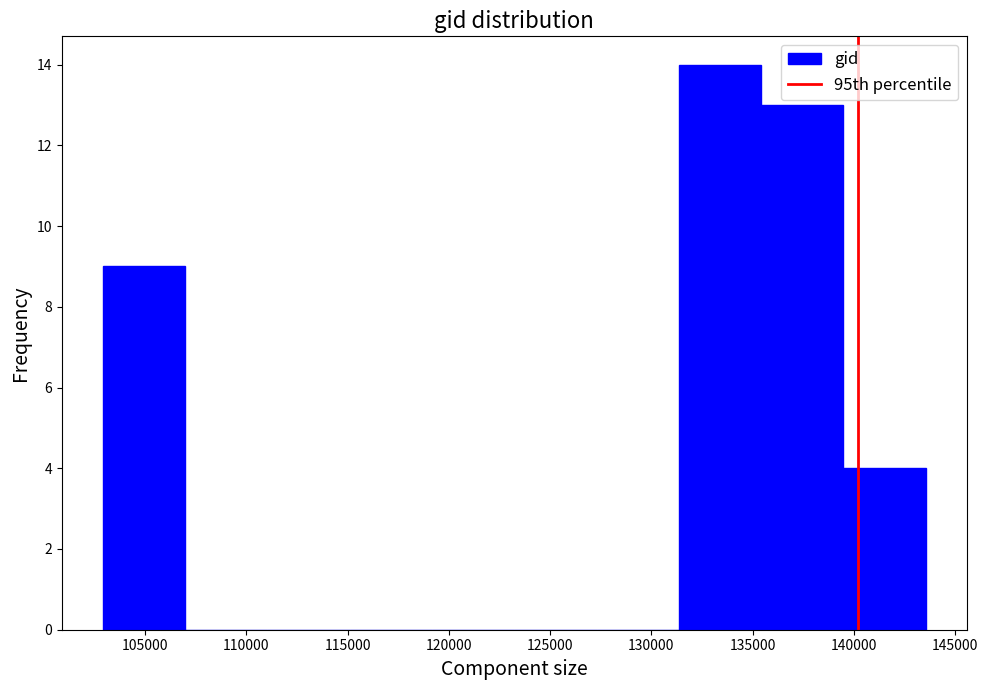

Over which range of the x-axis is the bar tallest?

131500 to 135500